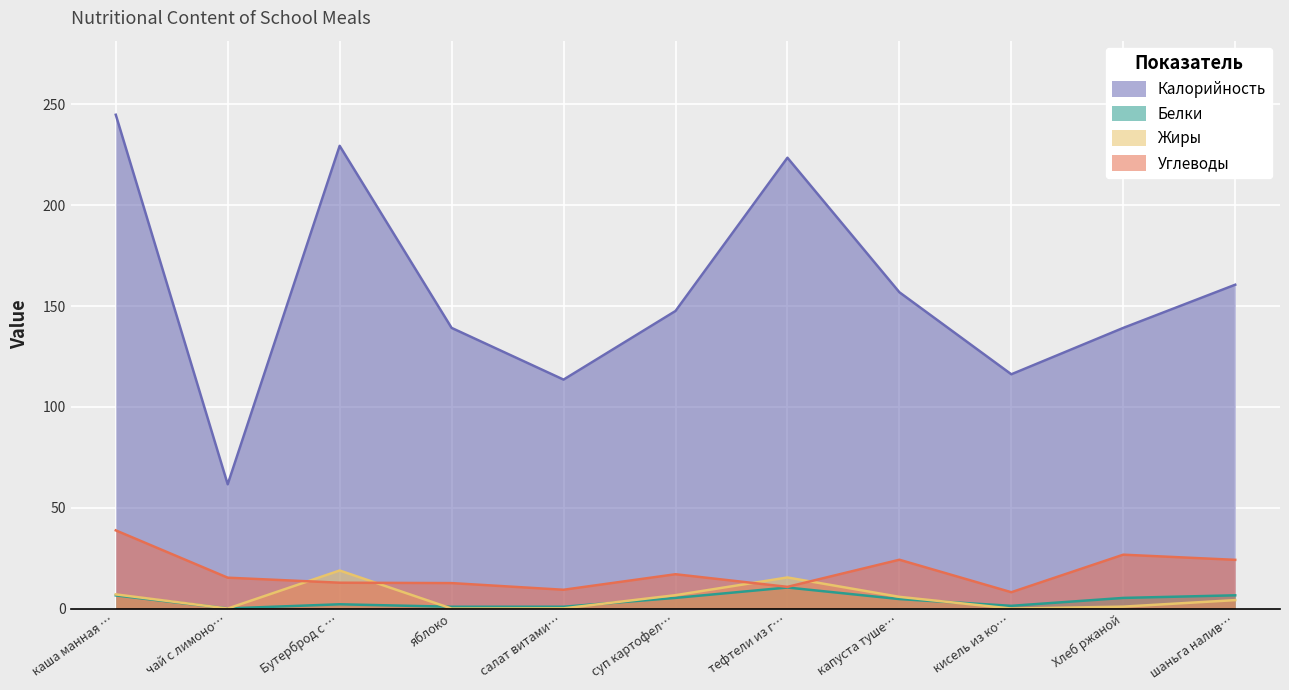

Where does the Белки series first go above 4?

каша манная …